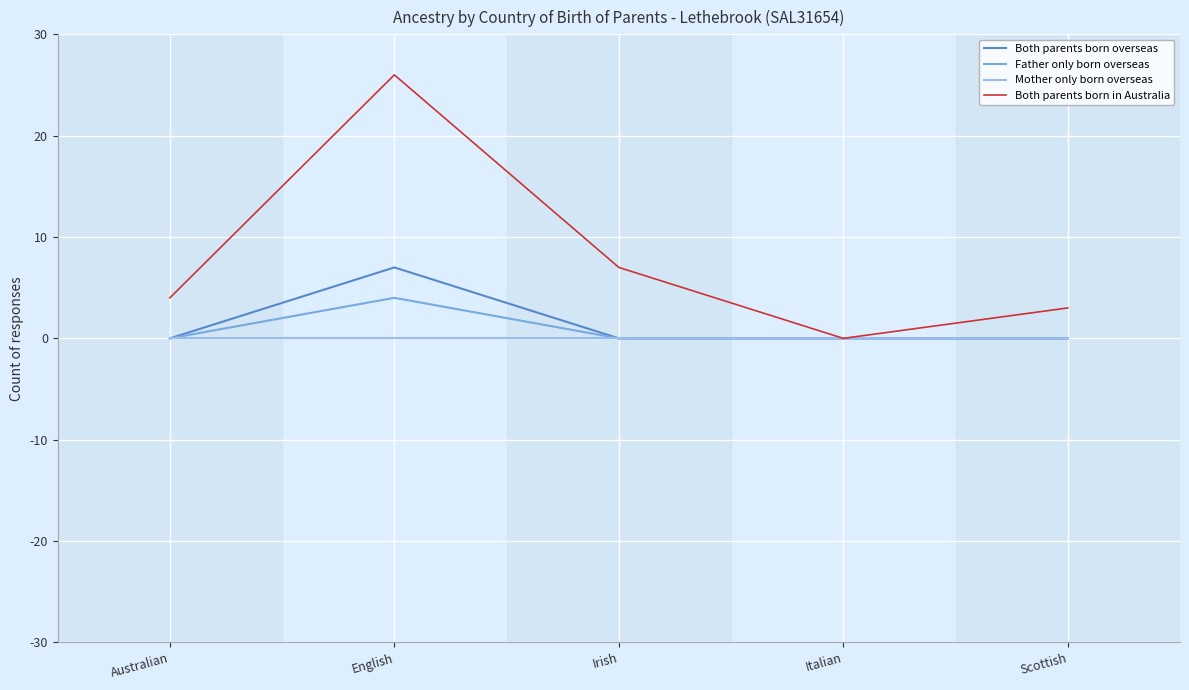

Count the number of categories in the chart.

5